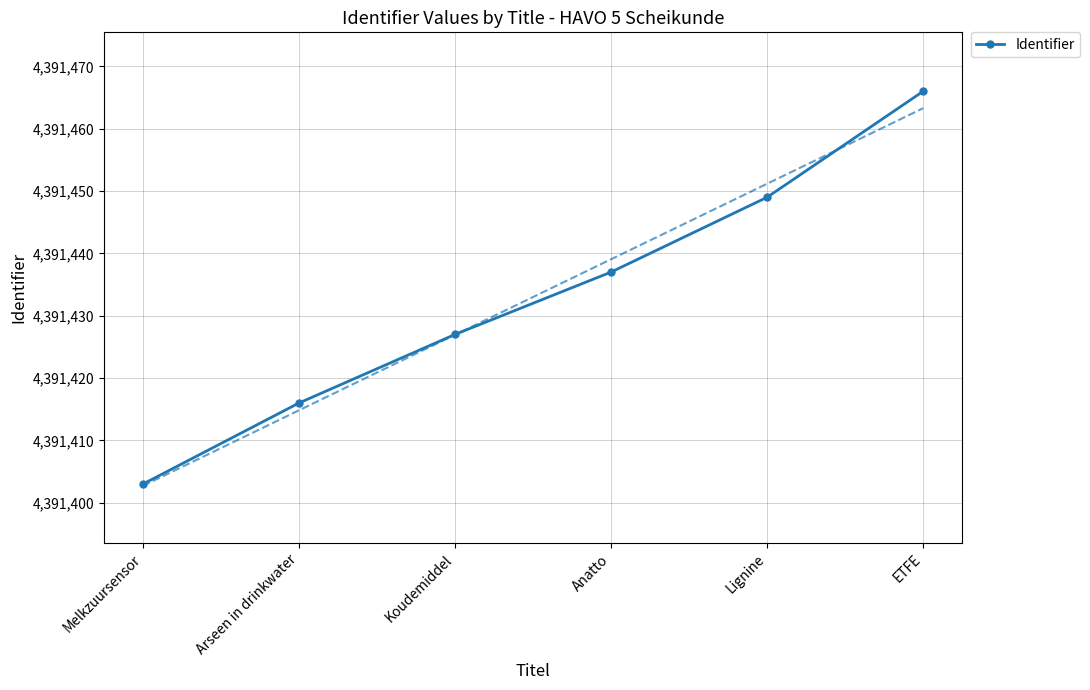

Rank the categories by value from highest to lowest.

ETFE, Lignine, Anatto, Koudemiddel, Arseen in drinkwater, Melkzuursensor